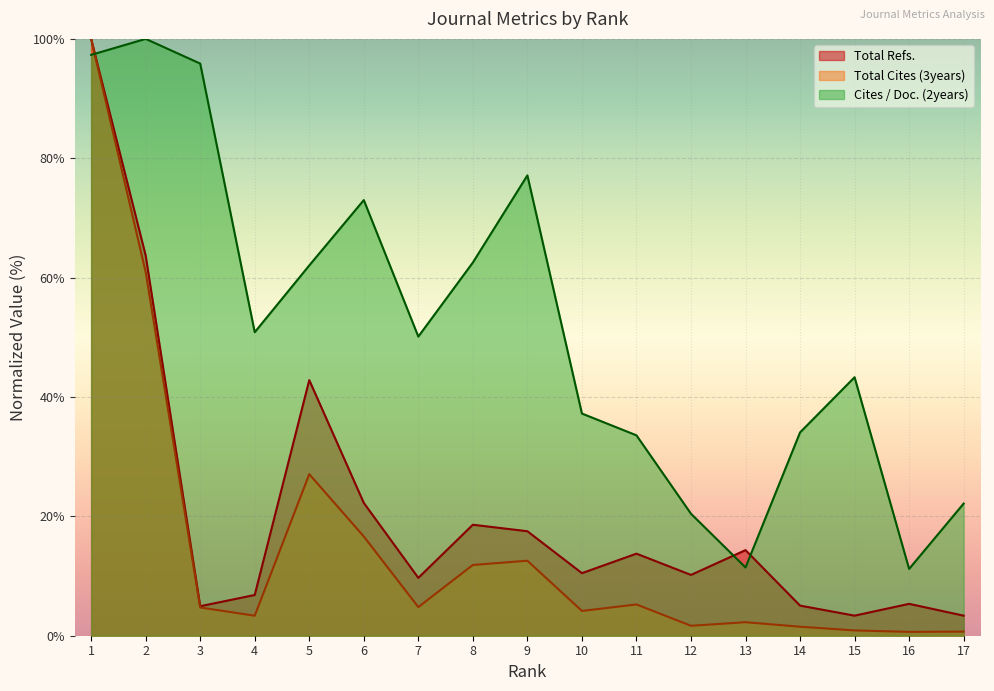

The value of Total Cites (3years) at 8 is 11.9. True or false?

True